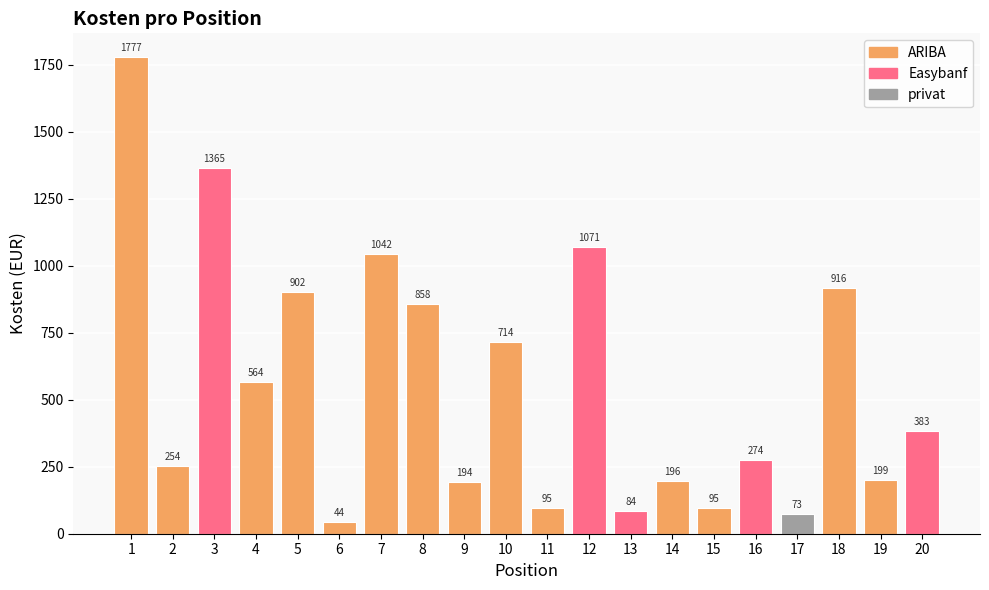

What is the difference between the second highest and second lowest values?

1291.9